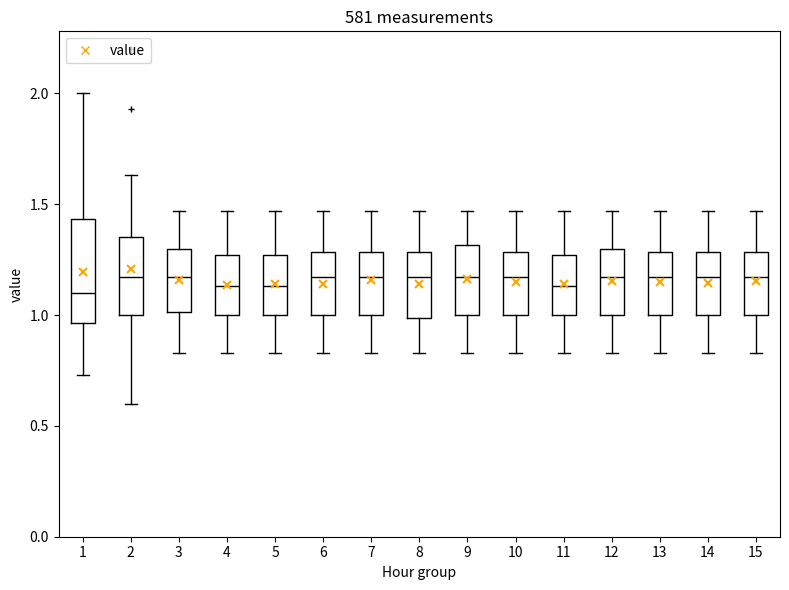

Reading left to right, transcribe this box plot: for each box, give where its median line is, the range the box spans, and where its two whiskers end, as read against the y-axis. The values are not printed on the chart, so give them approximately, as read against the axis.

1: median 1.10, box 0.95 to 1.45, whiskers 0.75 to 2.00
2: median 1.15, box 1.00 to 1.35, whiskers 0.60 to 1.65
3: median 1.15, box 1.00 to 1.30, whiskers 0.85 to 1.45
4: median 1.15, box 1.00 to 1.25, whiskers 0.85 to 1.45
5: median 1.15, box 1.00 to 1.25, whiskers 0.85 to 1.45
6: median 1.15, box 1.00 to 1.30, whiskers 0.85 to 1.45
7: median 1.15, box 1.00 to 1.30, whiskers 0.85 to 1.45
8: median 1.15, box 1.00 to 1.30, whiskers 0.85 to 1.45
9: median 1.15, box 1.00 to 1.30, whiskers 0.85 to 1.45
10: median 1.15, box 1.00 to 1.30, whiskers 0.85 to 1.45
11: median 1.15, box 1.00 to 1.25, whiskers 0.85 to 1.45
12: median 1.15, box 1.00 to 1.30, whiskers 0.85 to 1.45
13: median 1.15, box 1.00 to 1.30, whiskers 0.85 to 1.45
14: median 1.15, box 1.00 to 1.30, whiskers 0.85 to 1.45
15: median 1.15, box 1.00 to 1.30, whiskers 0.85 to 1.45